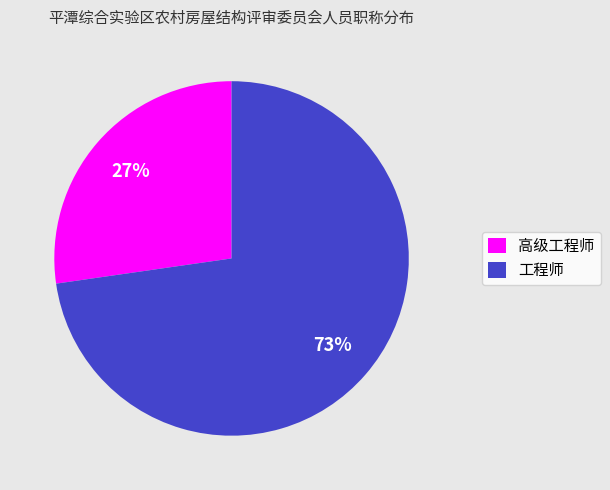

To the nearest percent, what is the combined percentage of 高级工程师 and 工程师?

100%